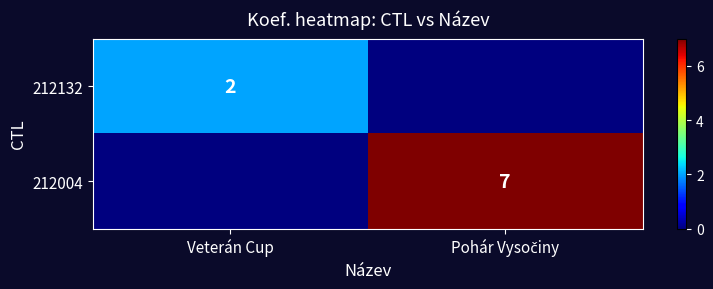

The value of 212132 at Veterán Cup is 1. True or false?

False